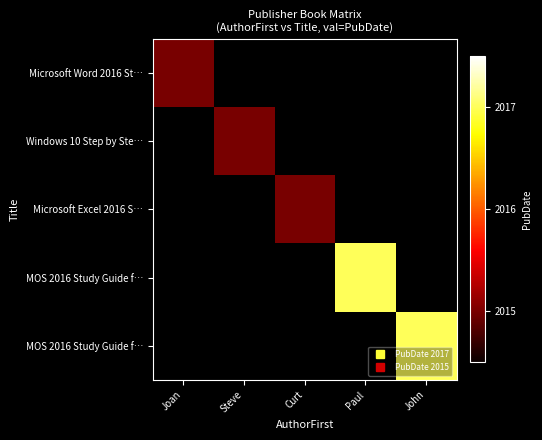

What is the smallest value displayed?

2015.0